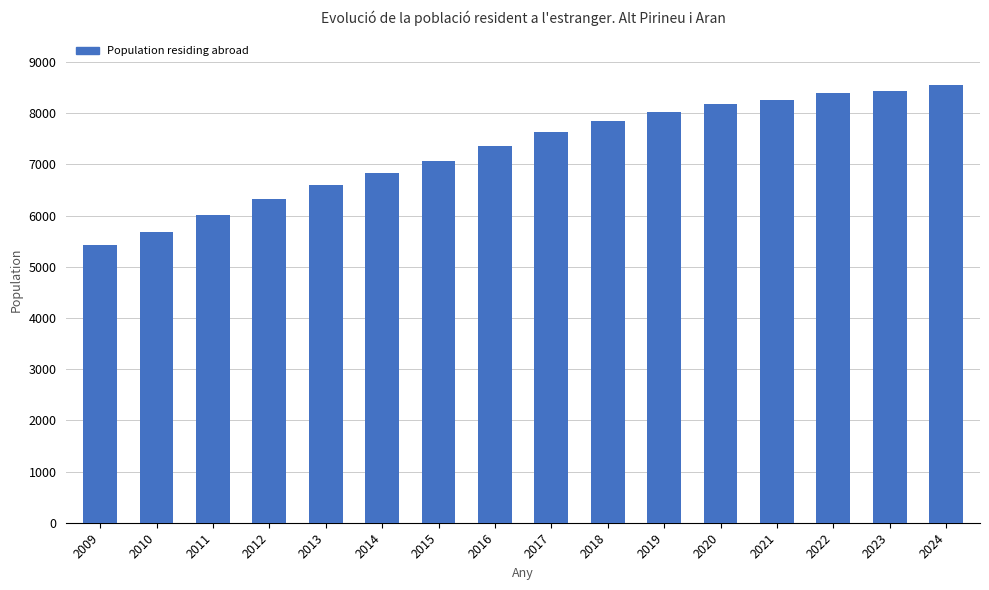

Is it true that the value at 2012 is 6330?

True